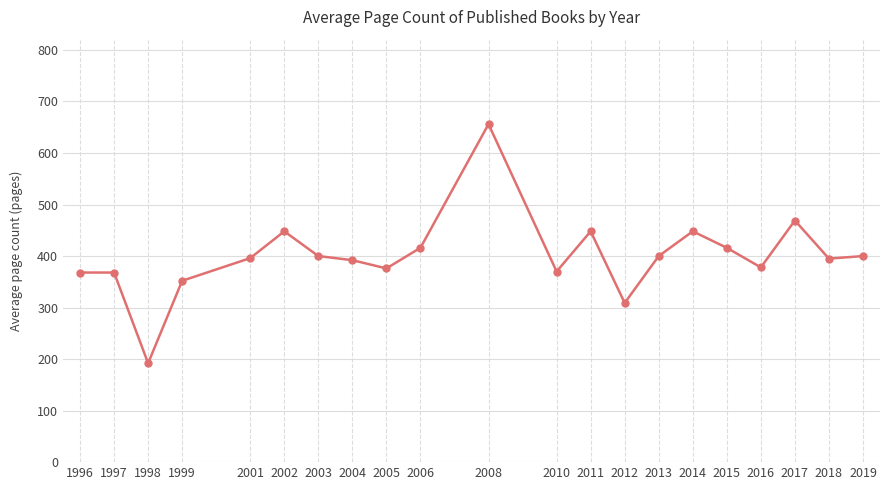

What value does the data have at 1999, to the nearest 10?

350